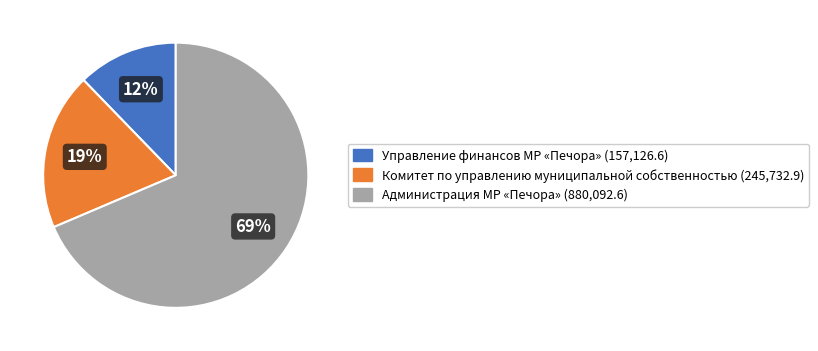

Is there a majority slice in this chart?

Yes